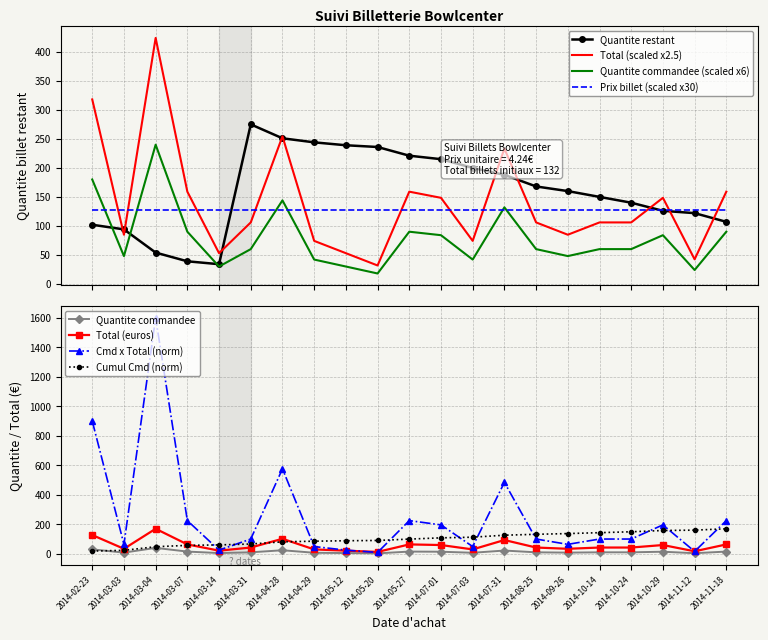

Between 2014-02-23 and 2014-09-26, which series saw the biggest shift?

Total (euros)